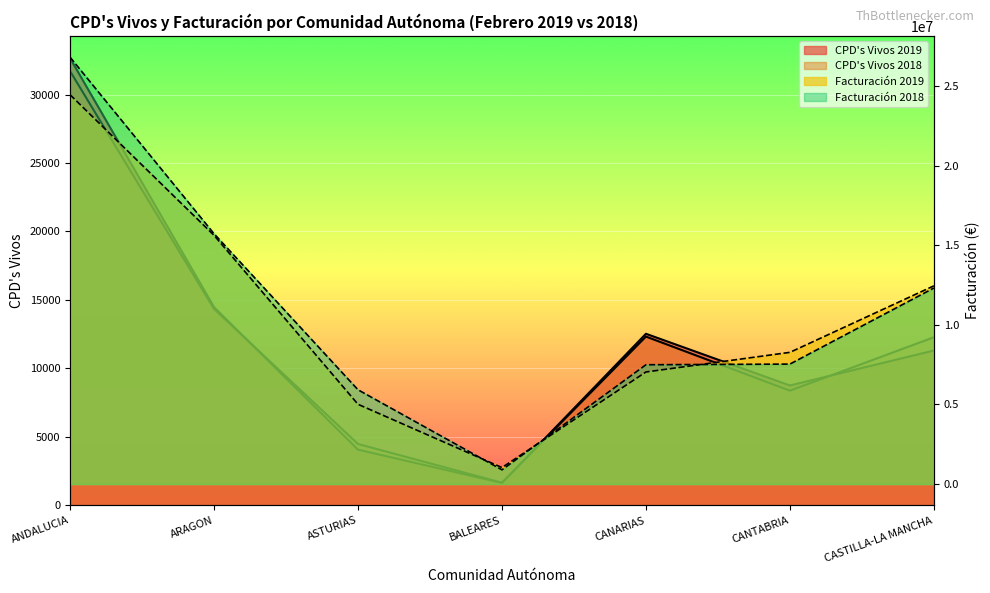

What is the label of the 6th point from the left?

CANTABRIA